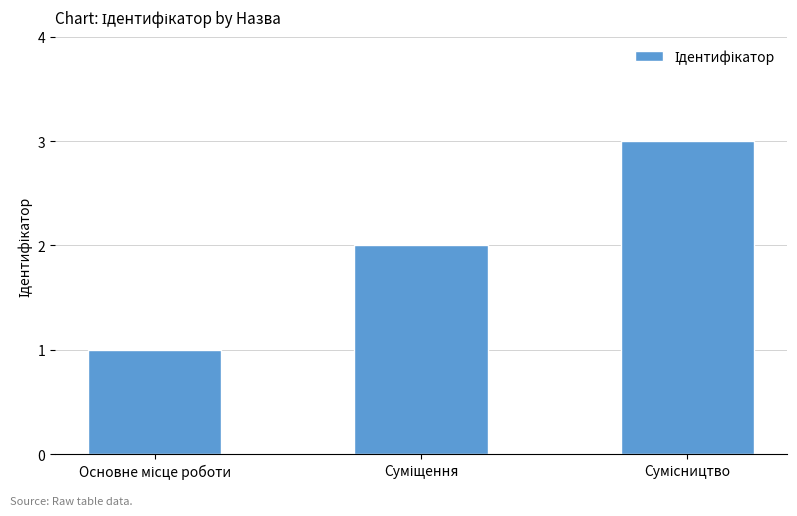

What is the greatest value displayed?

3